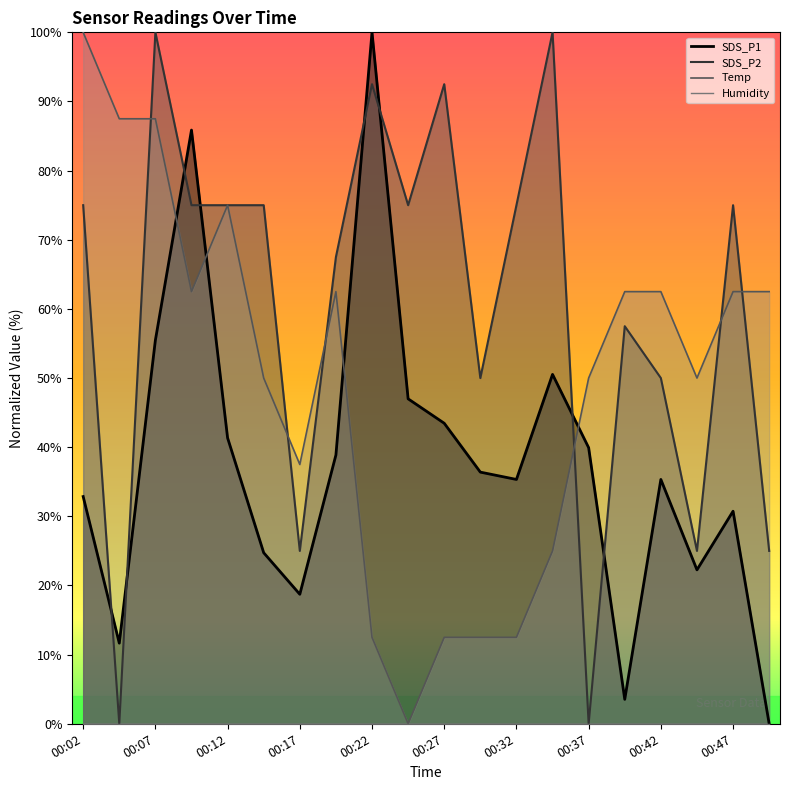

At which category is the sum across all series the highest?

00:07